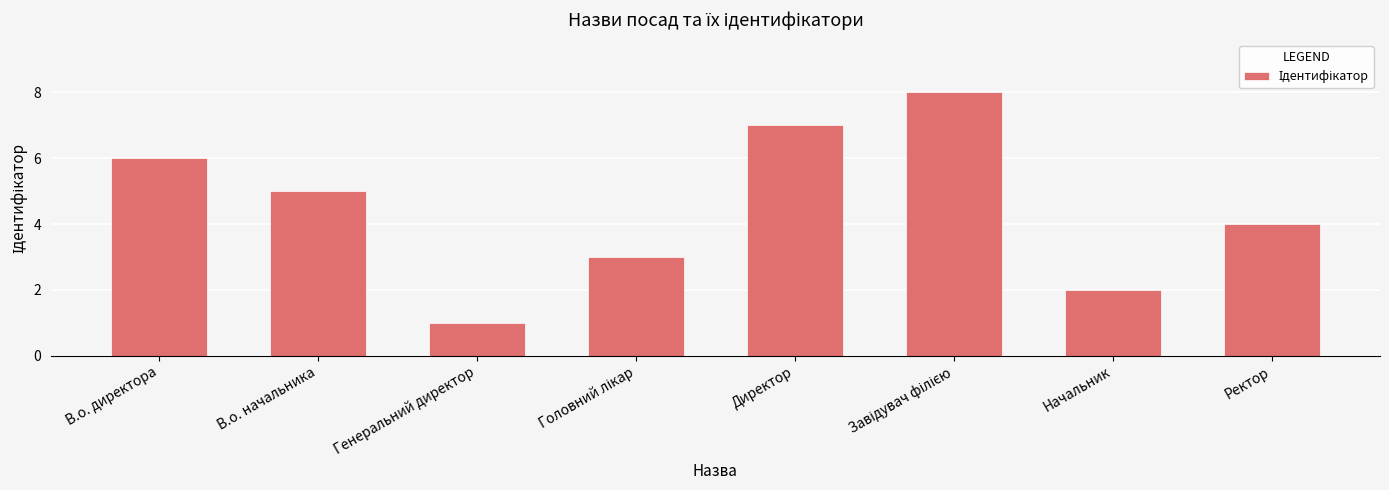

How many distinct data groups are displayed?

1